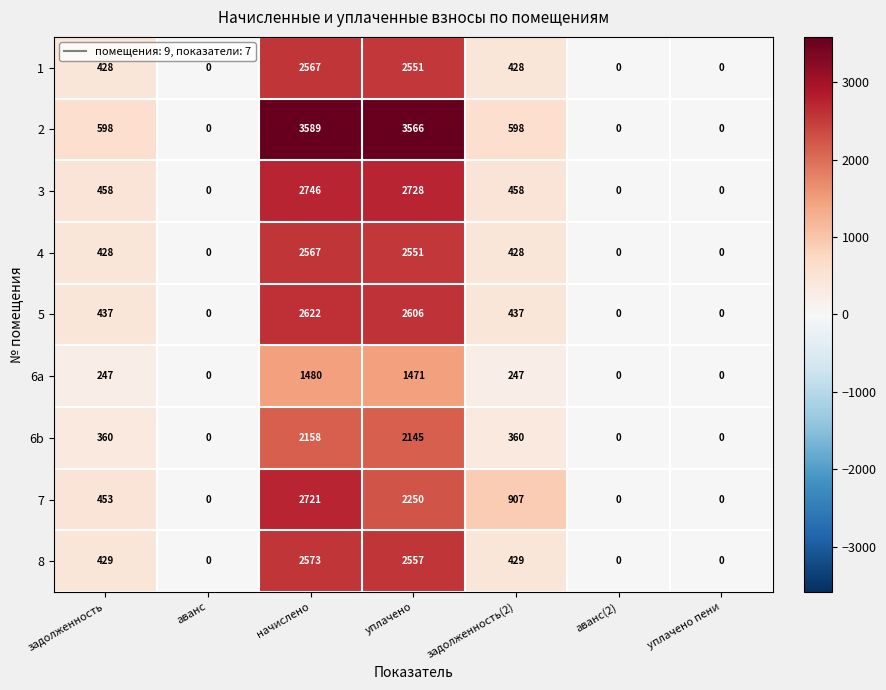

What is the approximate value of 6b at уплачено, to the nearest 50?

2150